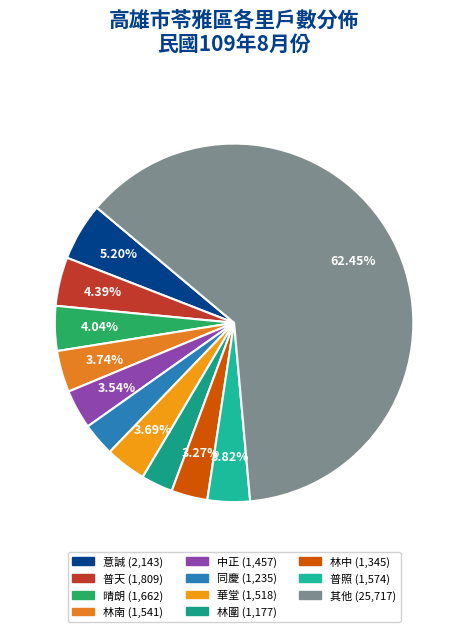

How many segments does this pie chart have?

11